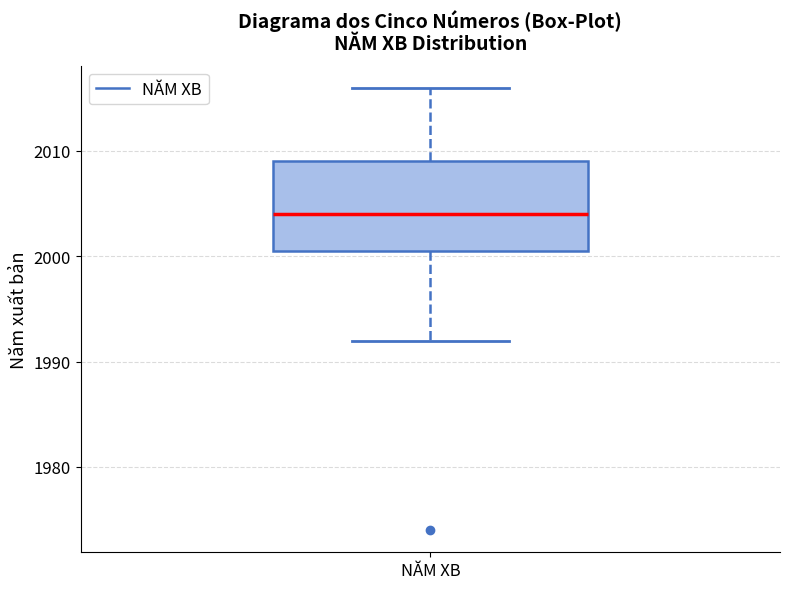

Transcribe this box plot: give where the median line is, the range the box spans, and where the two whiskers end, as read against the y-axis. The values are not printed on the chart, so give them approximately, as read against the axis.

median 2004, box 2001 to 2009, whiskers 1992 to 2016